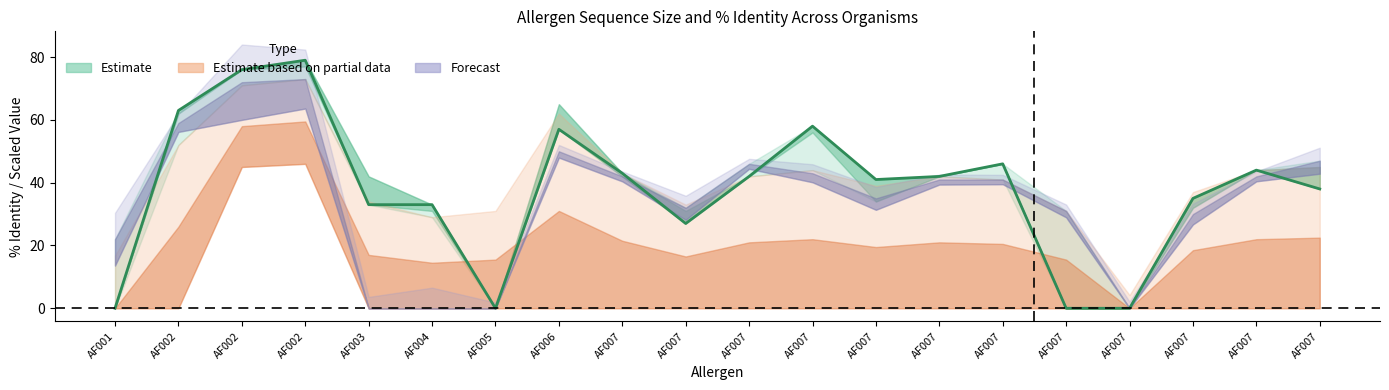

Reading right to left, what are all the values shown in this chart?

38	44	35	0	0	46	42	41	58	42	27	43	57	0	33	33	79	76	63	0